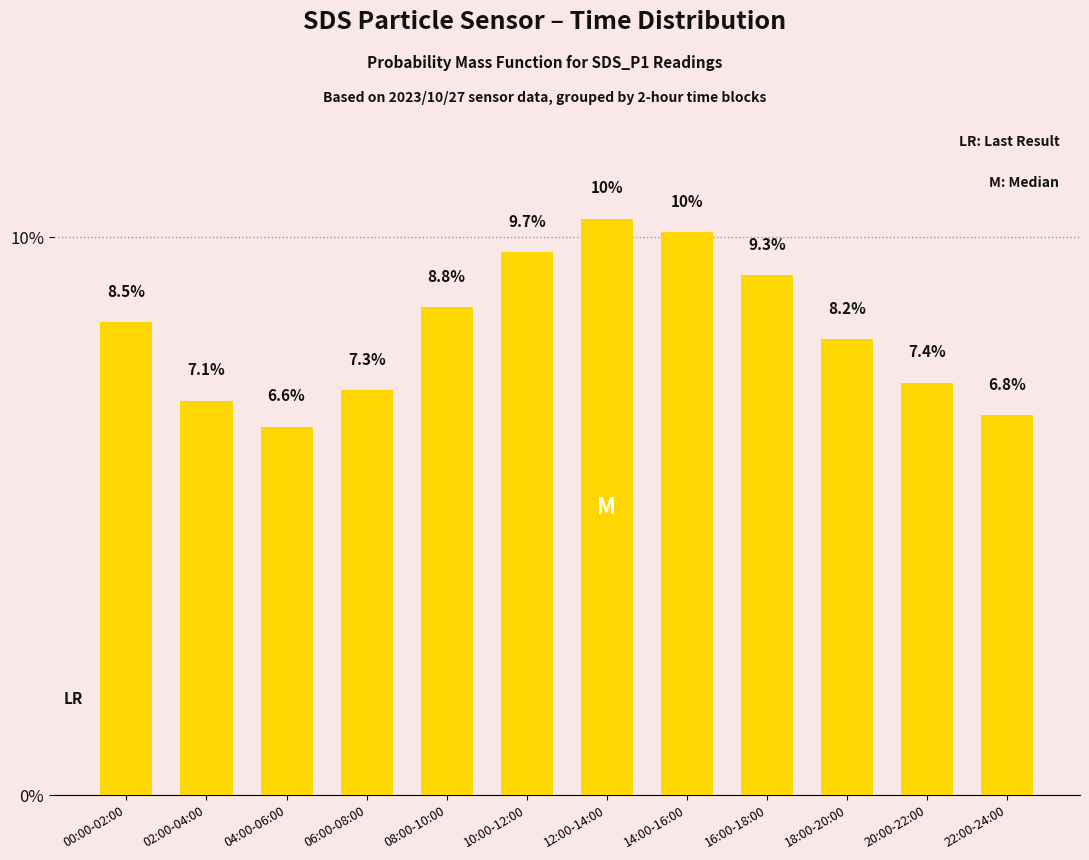

What is the value of the 2nd bar from the left?

7.1